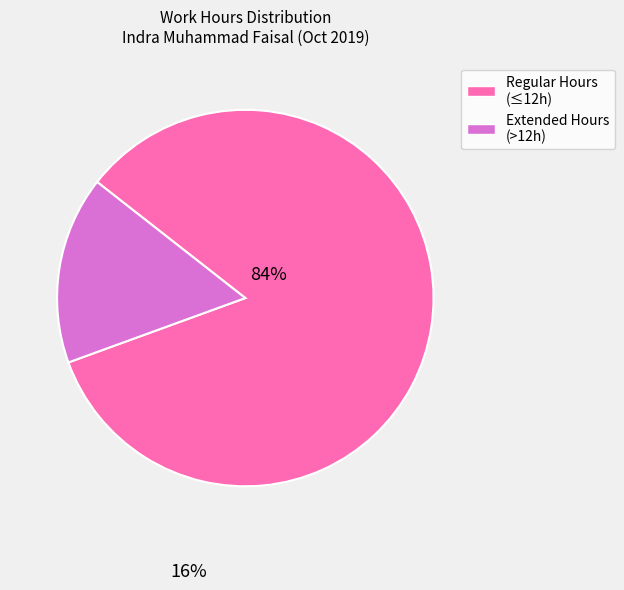

Is there any slice that represents more than half of the pie?

Yes